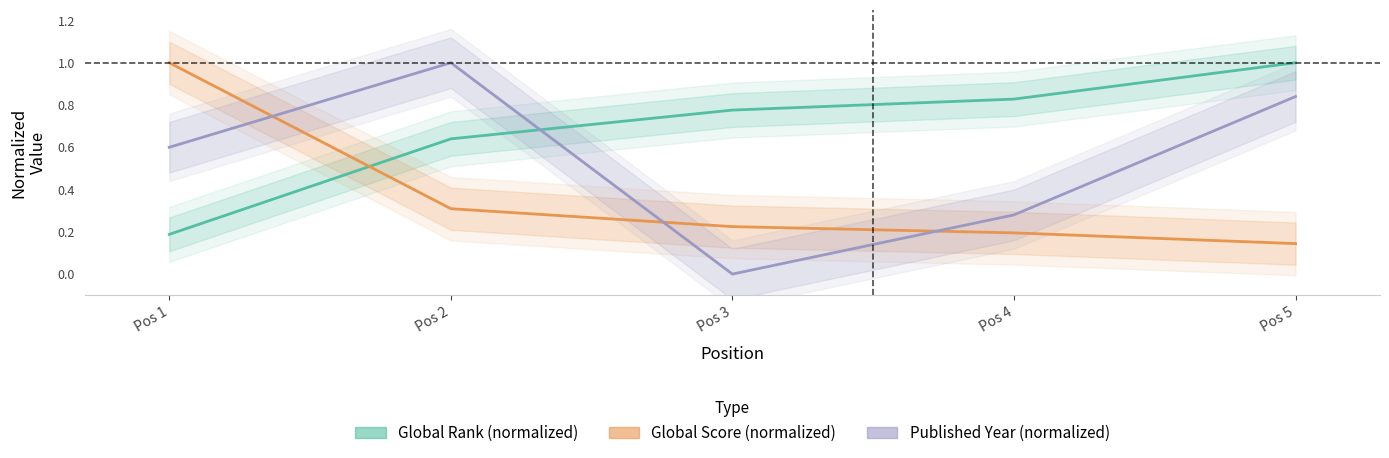

After their last crossing, which series has the higher values: Global Score (normalized) or Published Year (normalized)?

Published Year (normalized)